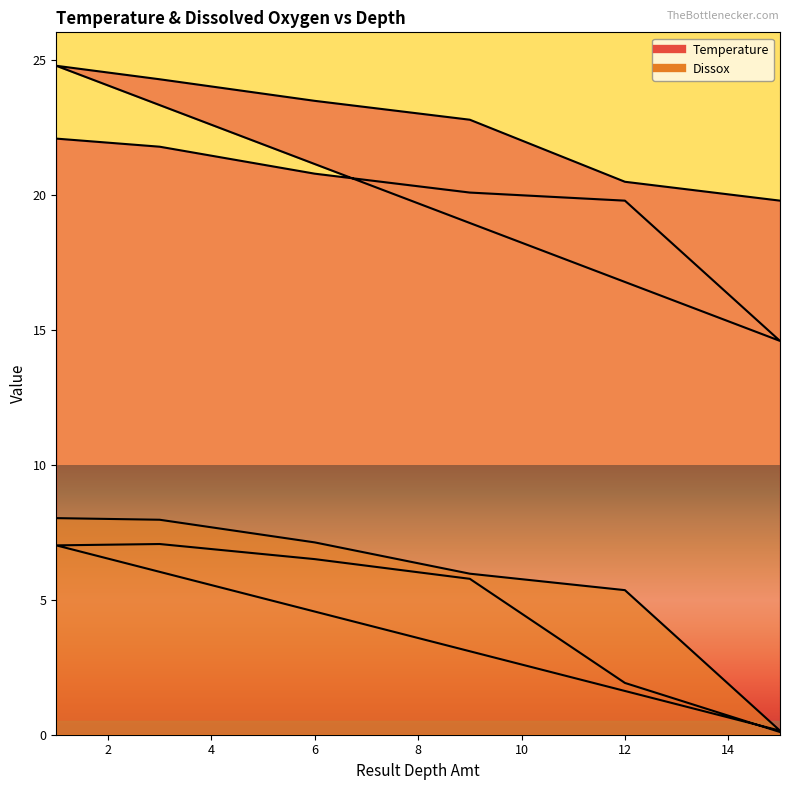

Between 15 and 3, which is larger?

3